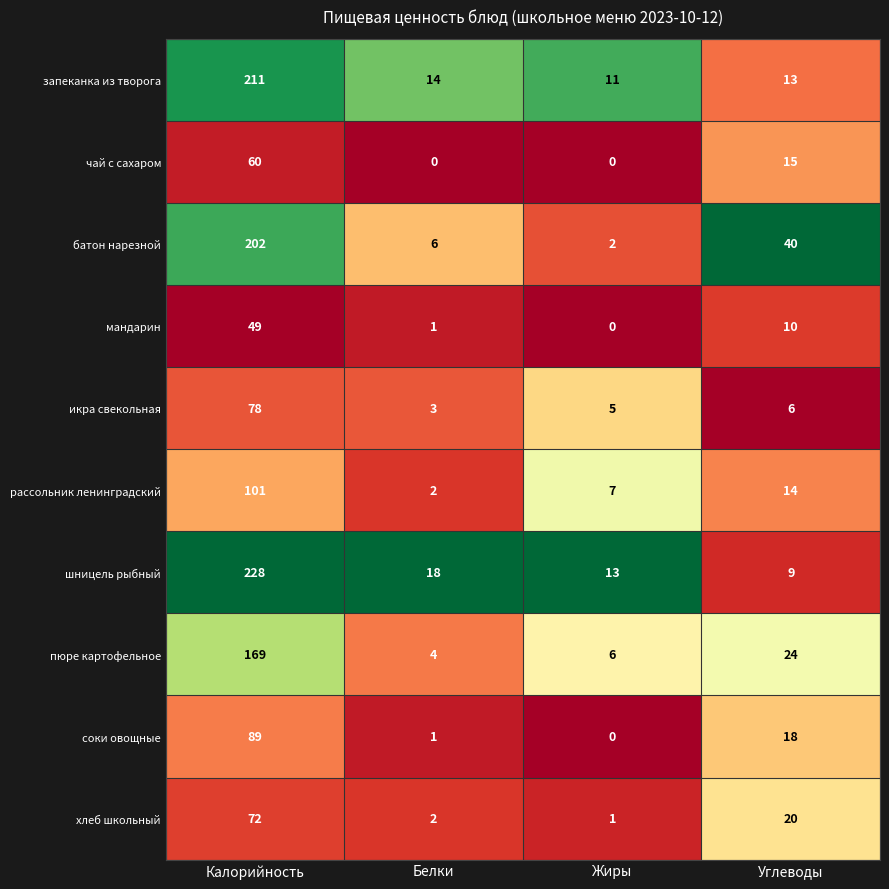

What is the difference between the highest and lowest values at Углеводы?

34